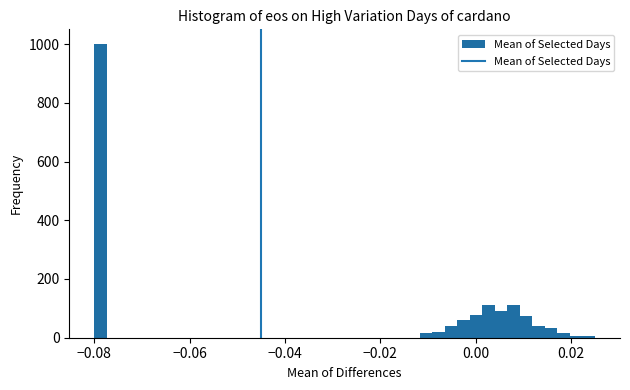

Around what value on the x-axis is the tallest bar? Give the approximate position of its centre, as read against the axis.

-0.078